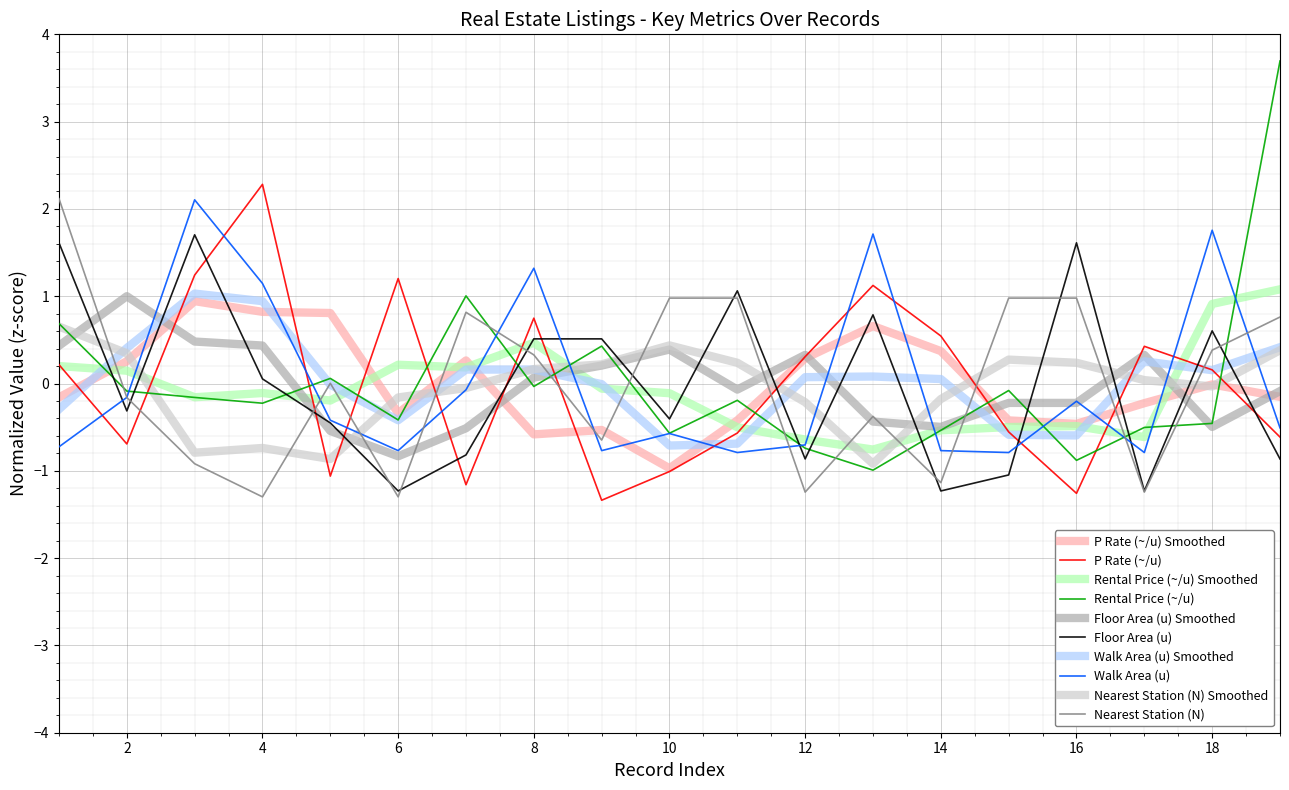

Which series has the widest spread of values?

Rental Price (~/u)